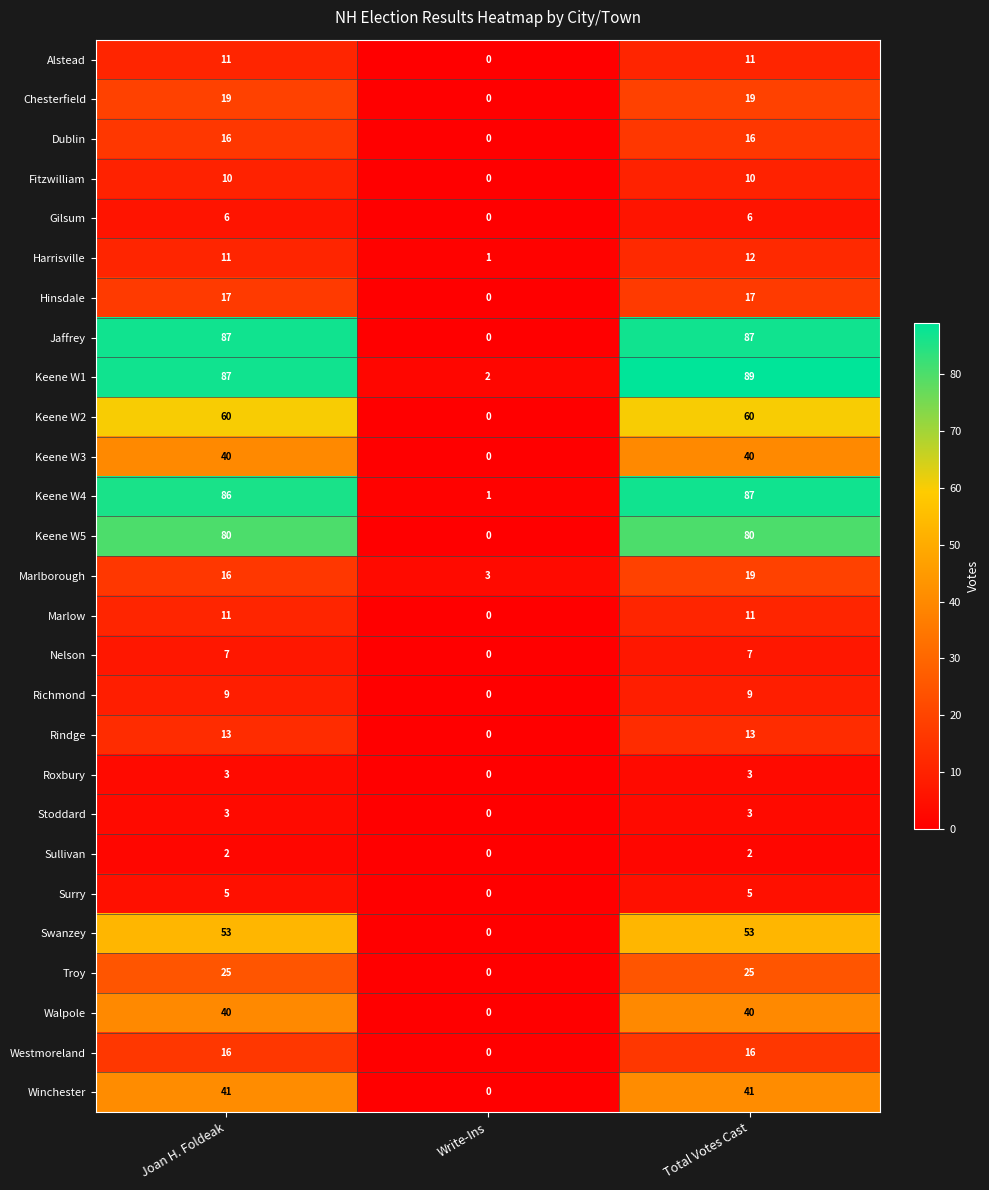

At which category is the sum across all series the highest?

Total Votes Cast